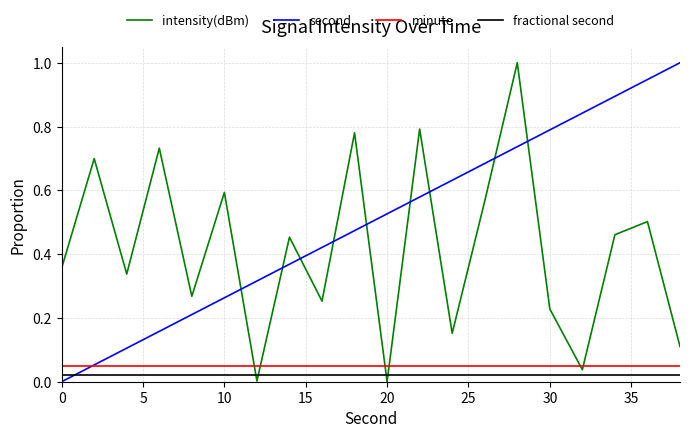

How many times do second and fractional second cross each other?

1